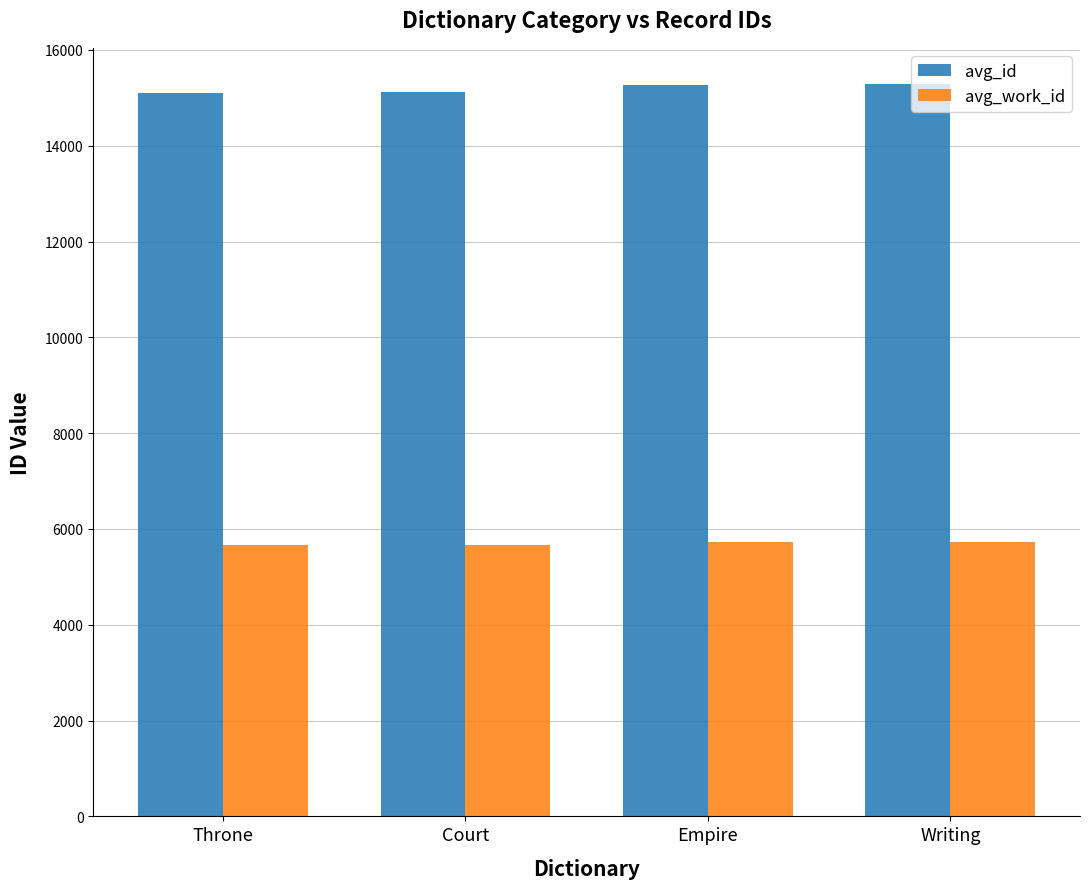

What is the maximum value for avg_work_id?

5732